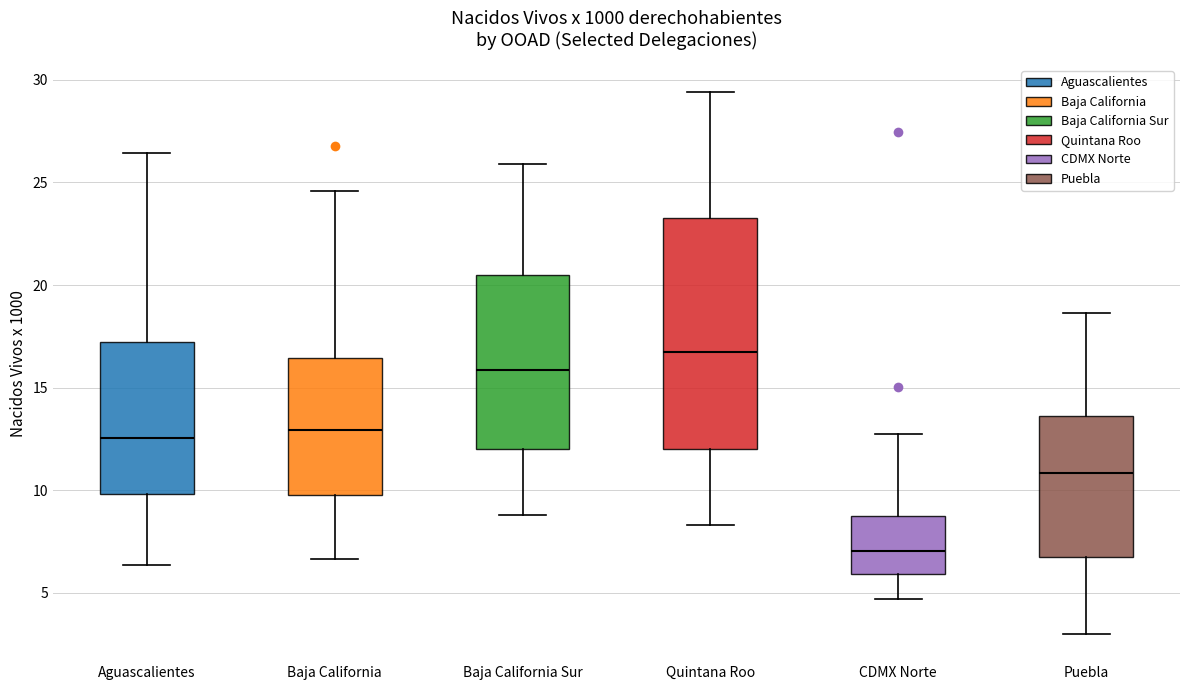

Where does the lower whisker of the box for Puebla end on the y-axis? The values are not printed on the chart, so give them approximately, as read against the axis.

3.0